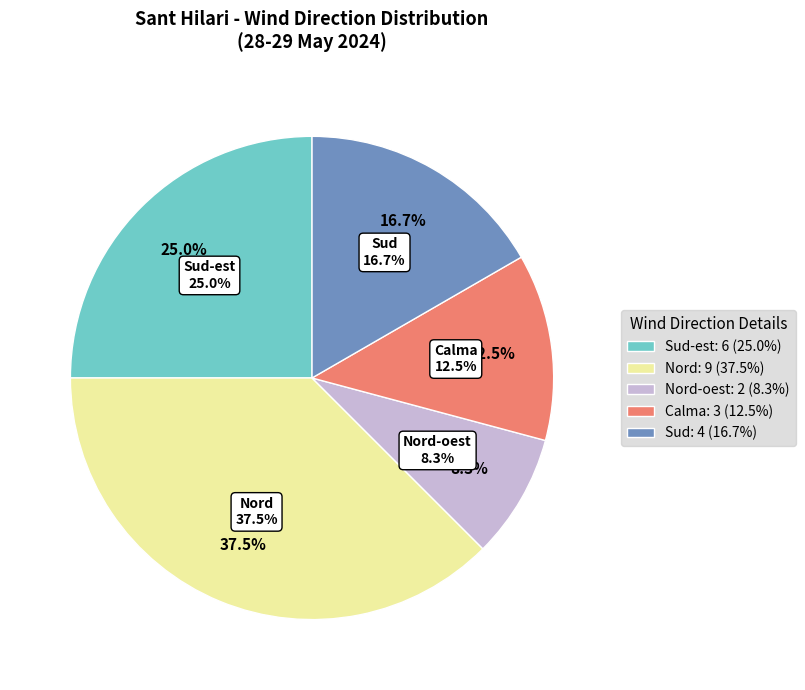

To the nearest percent, what is the difference between the Sud and Nord-oest slice percentages?

8%